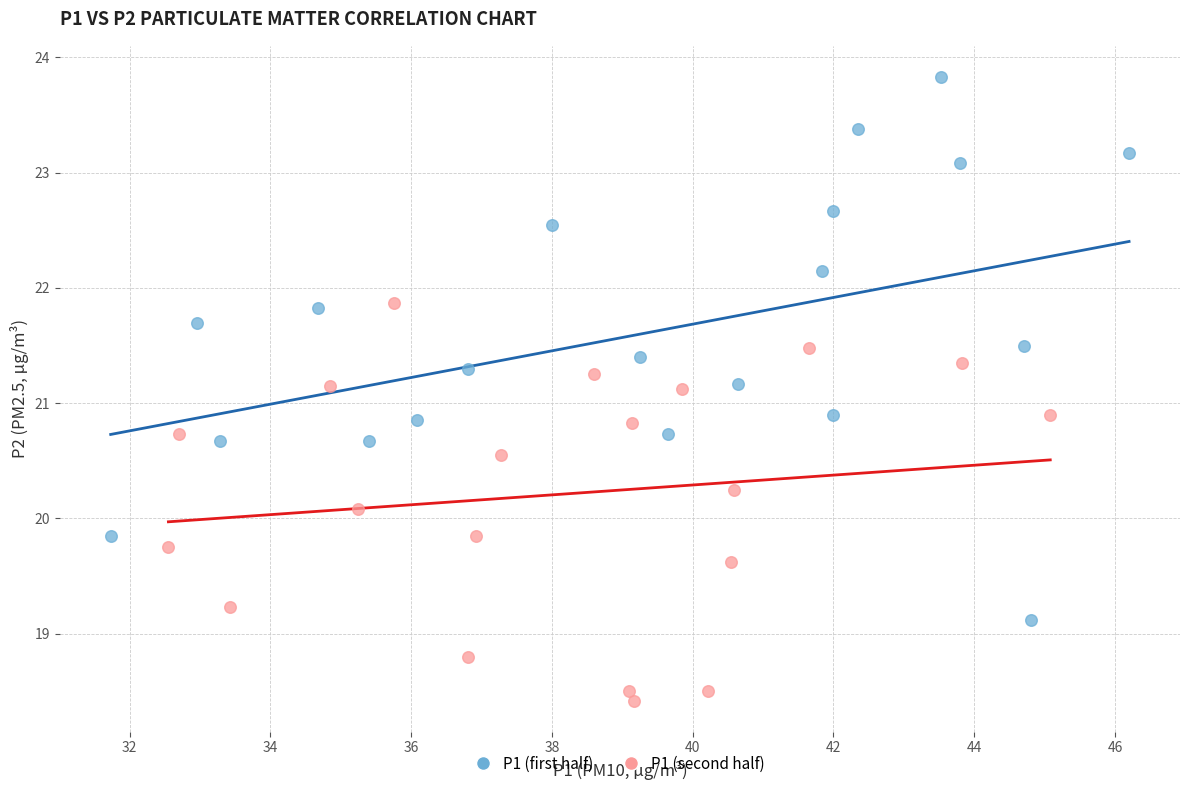

Which series reaches the maximum Y coordinate?

P1 (first half)